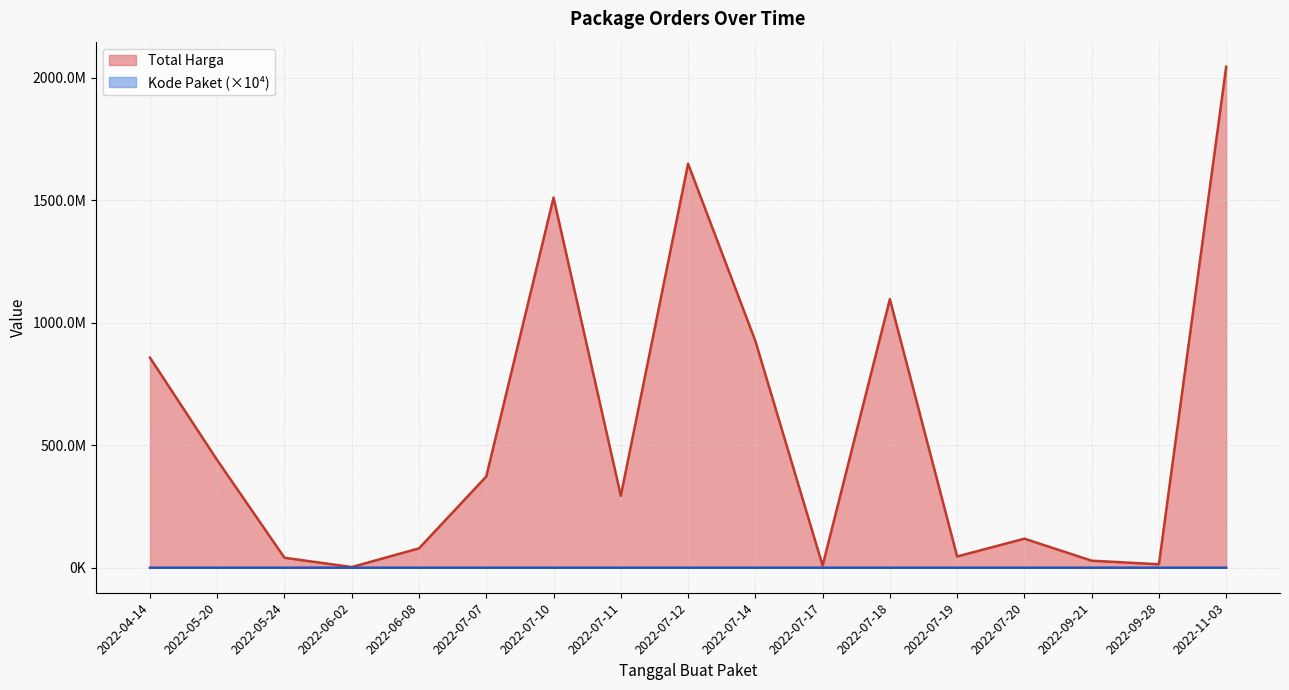

What are all the series names shown in the legend?

Total Harga, Kode Paket (×10⁴)